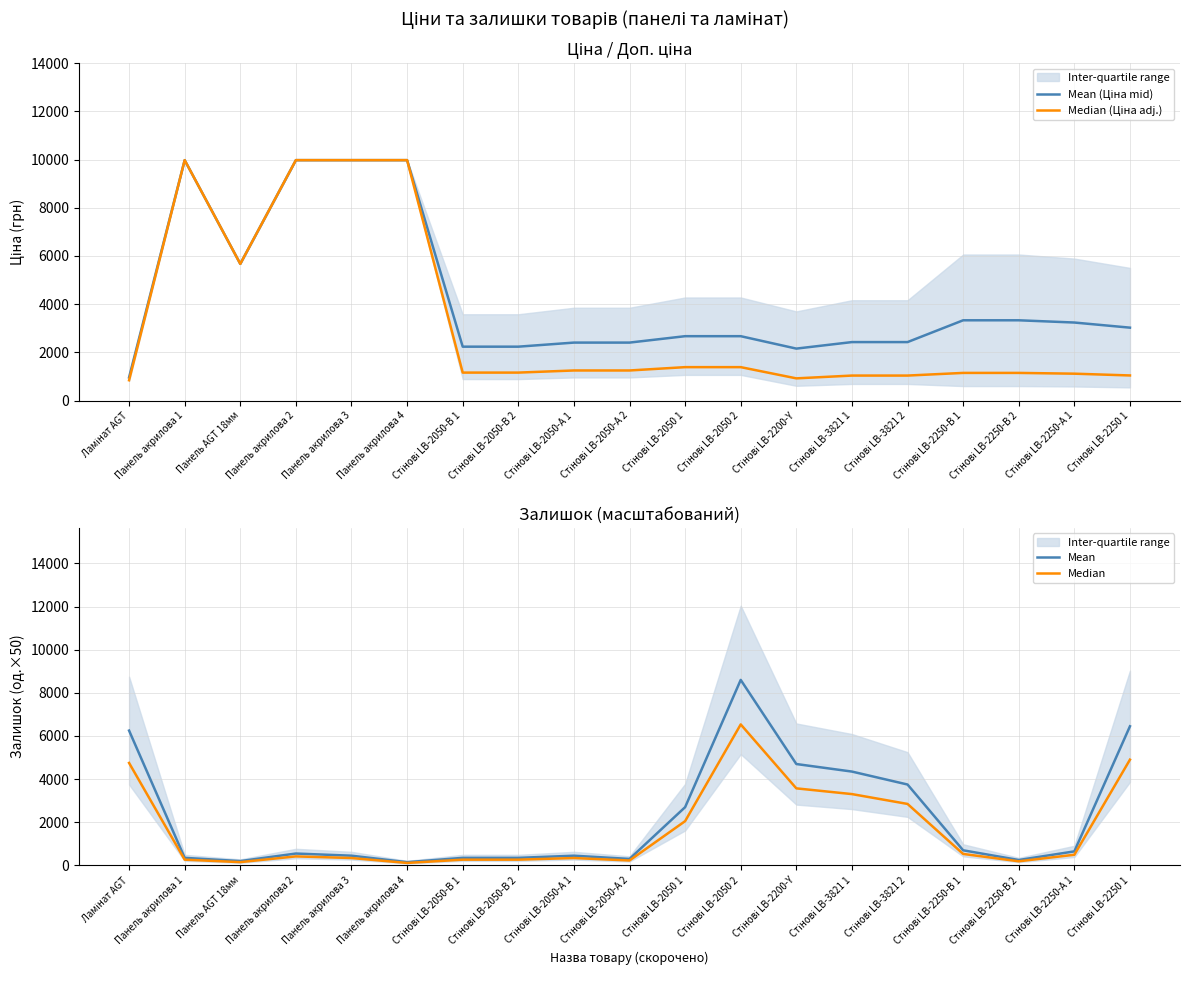

What is the label of the 9th point from the left?

Стінові LB-2050-A 1